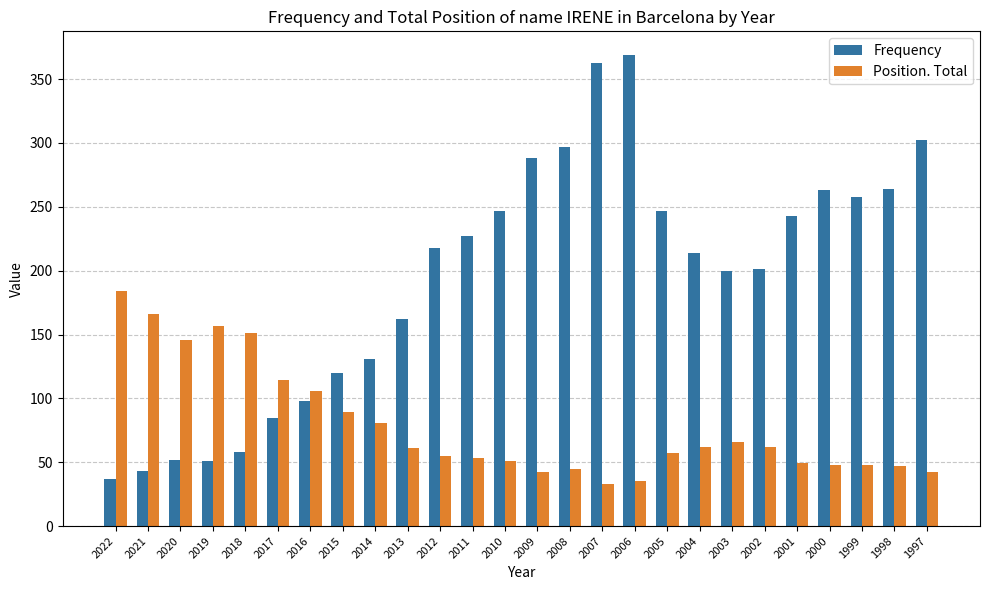

What is the maximum value shown in the chart?

369